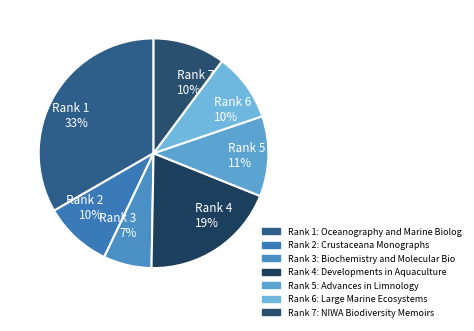

To the nearest percent, what is the average slice percentage?

14%